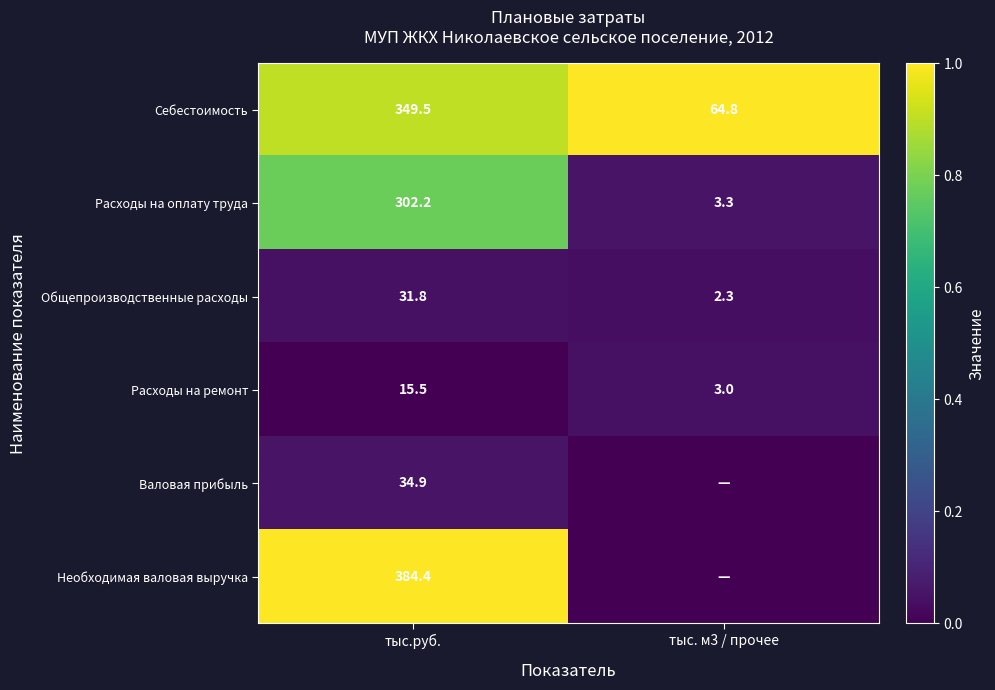

Where is Расходы на ремонт nearest to the value 9?

тыс. м3 / прочее